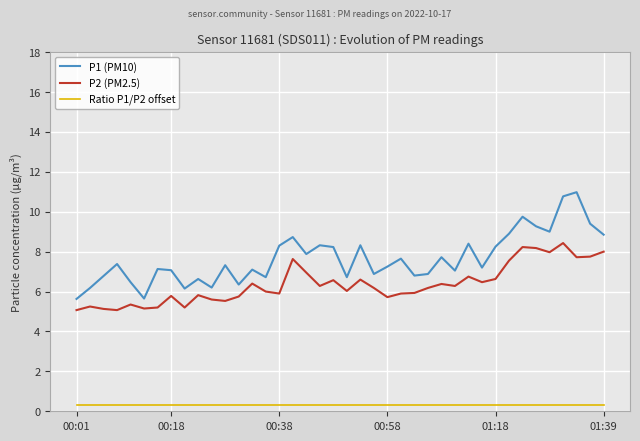

What is the difference between the maximum and minimum values in the P2 (PM2.5) series?

3.4